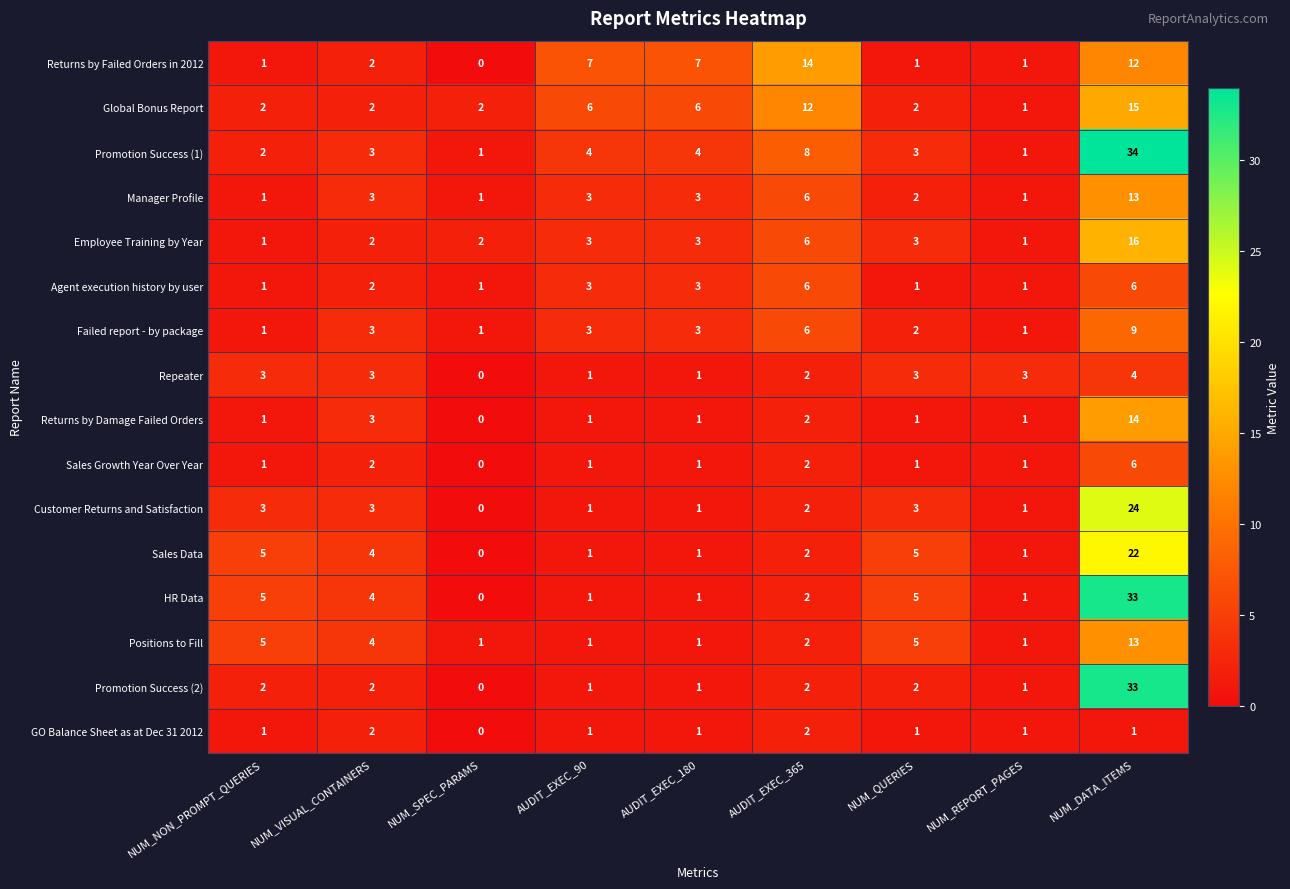

What is the maximum value for Positions to Fill?

13